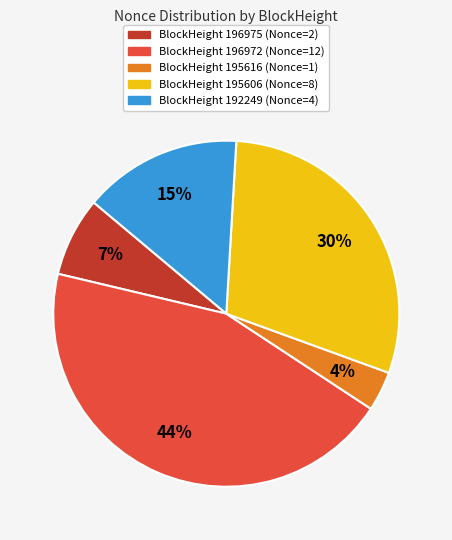

Count the number of slices in the pie.

5